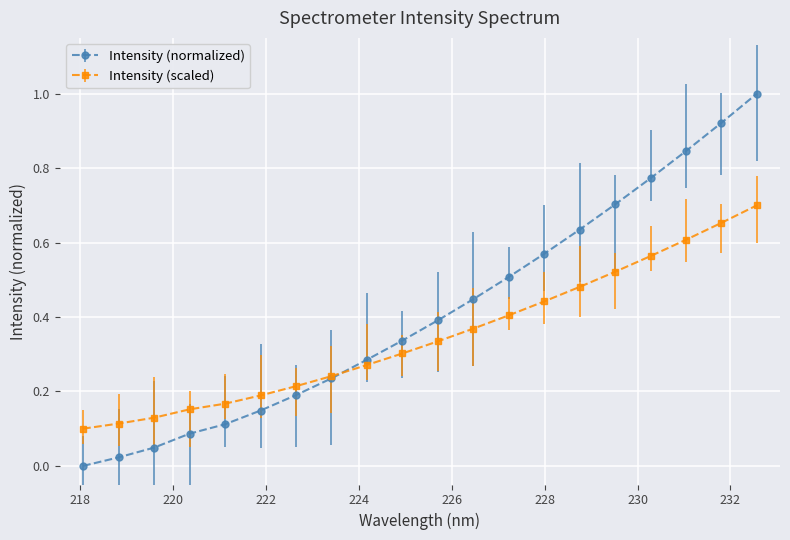

Which series has the widest spread of values?

Intensity (normalized)